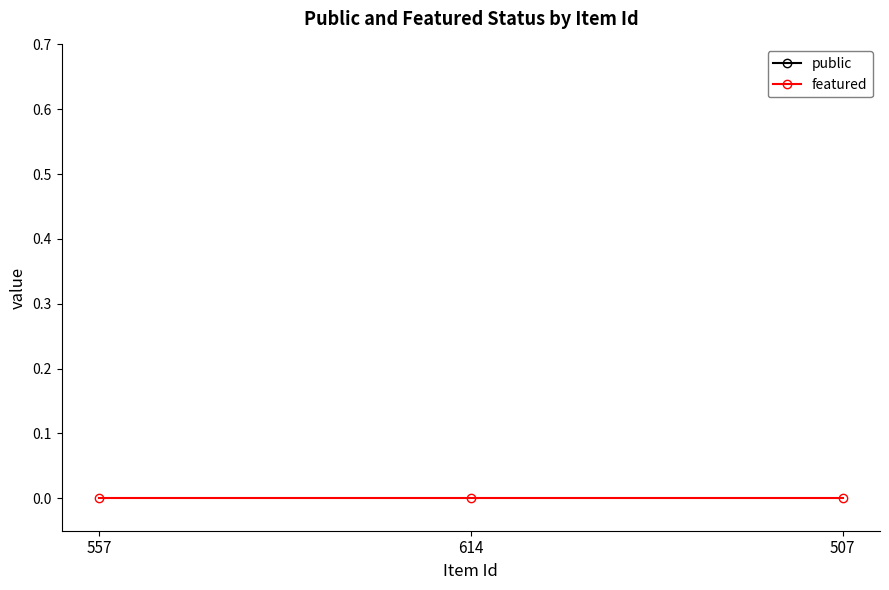

Rank the series at 557 from lowest to highest value.

featured, public